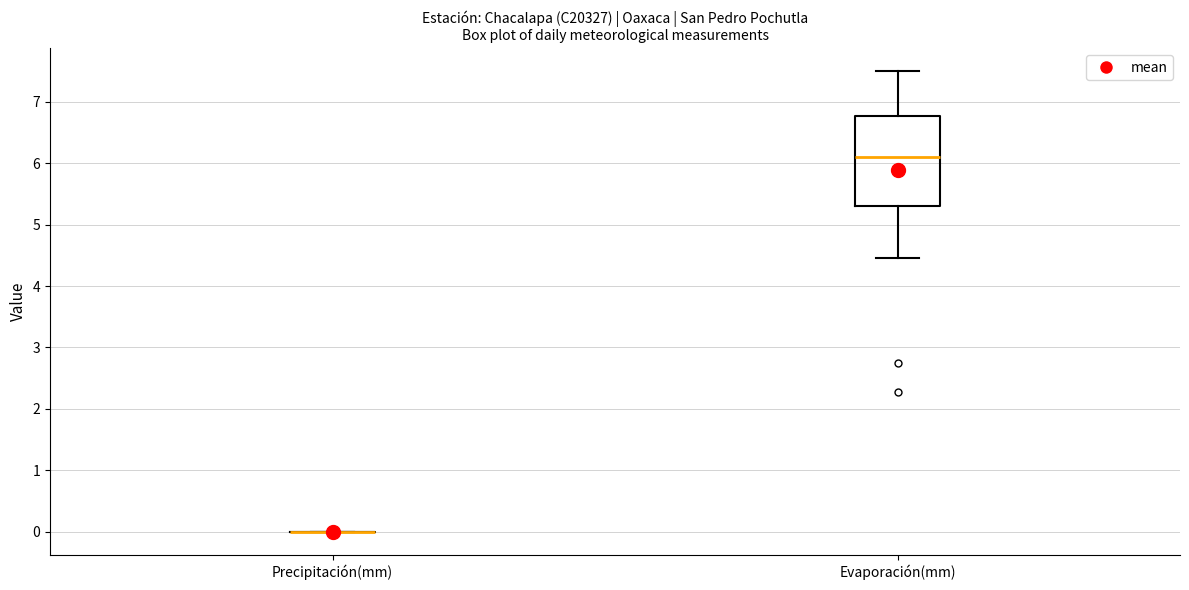

Reading left to right, transcribe this box plot: for each box, give where its median line is, the range the box spans, and where its two whiskers end, as read against the y-axis. The values are not printed on the chart, so give them approximately, as read against the axis.

Precipitación(mm): box collapsed to a line at 0.0, whiskers 0.0 to 0.0
Evaporación(mm): median 6.1, box 5.3 to 6.8, whiskers 4.5 to 7.5